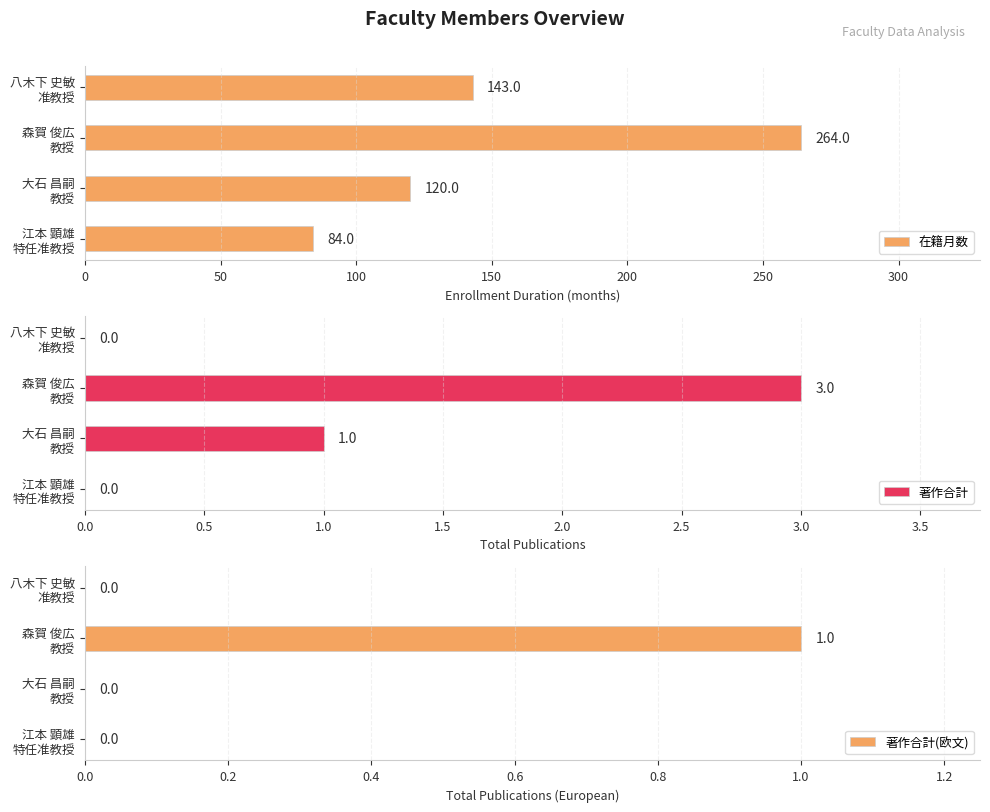

What is the maximum value for 著作合計?

3